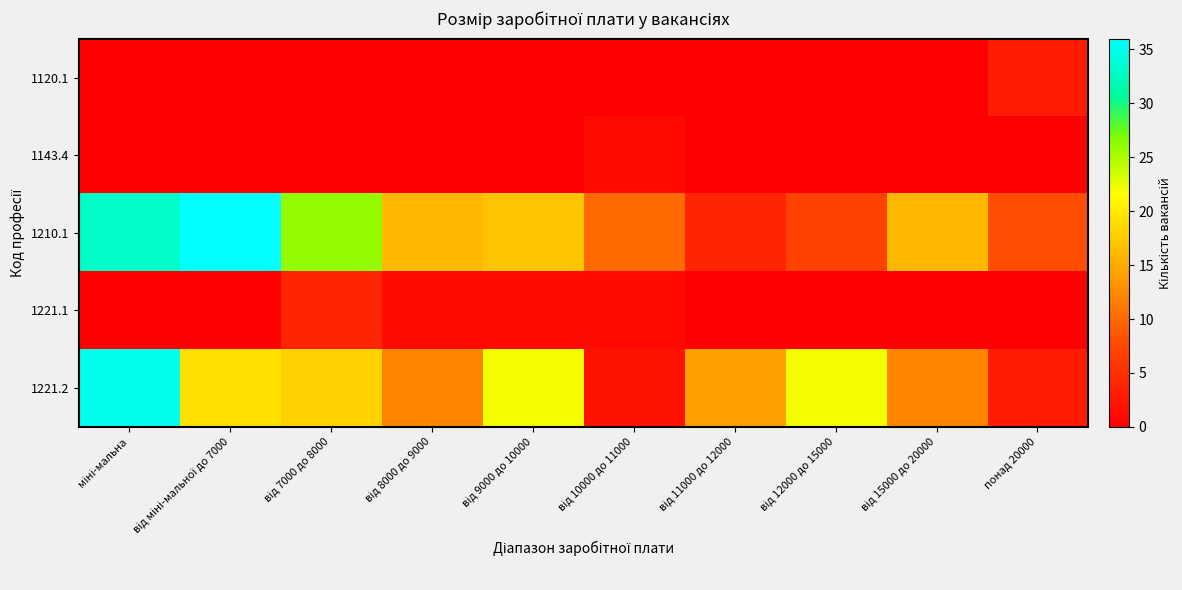

Between міні-мальна and від 11000 до 12000, which is larger?

міні-мальна